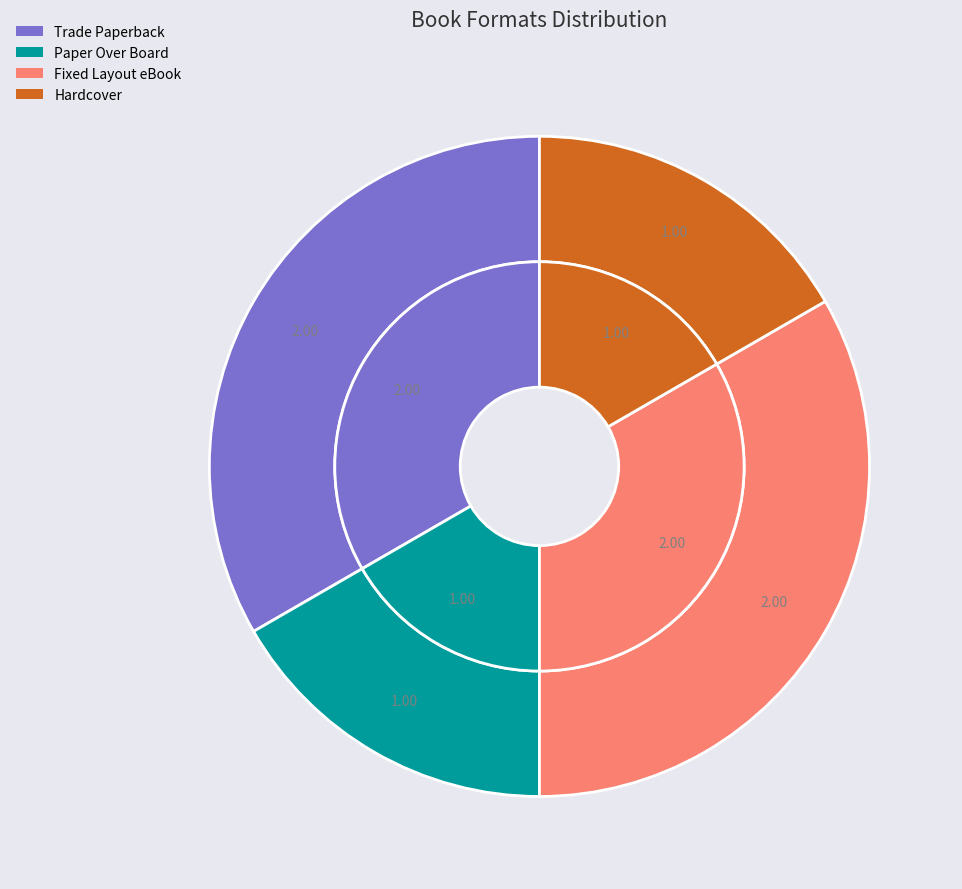

How many segments does this pie chart have?

4